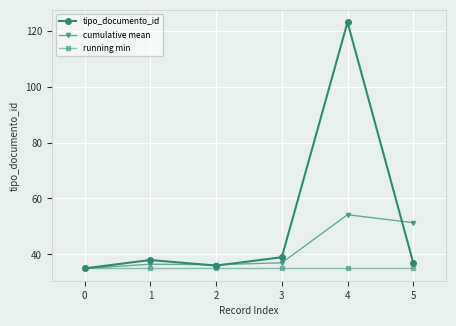

What is the spread (max minus min) of values at 4?

88.0